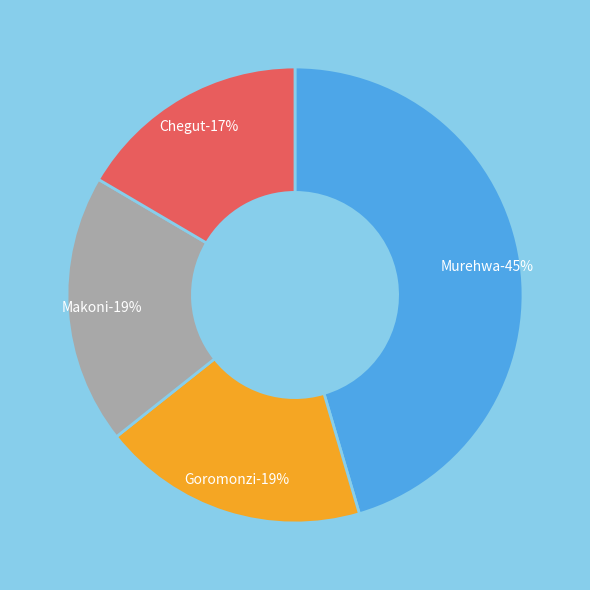

Does any single category account for the majority?

No